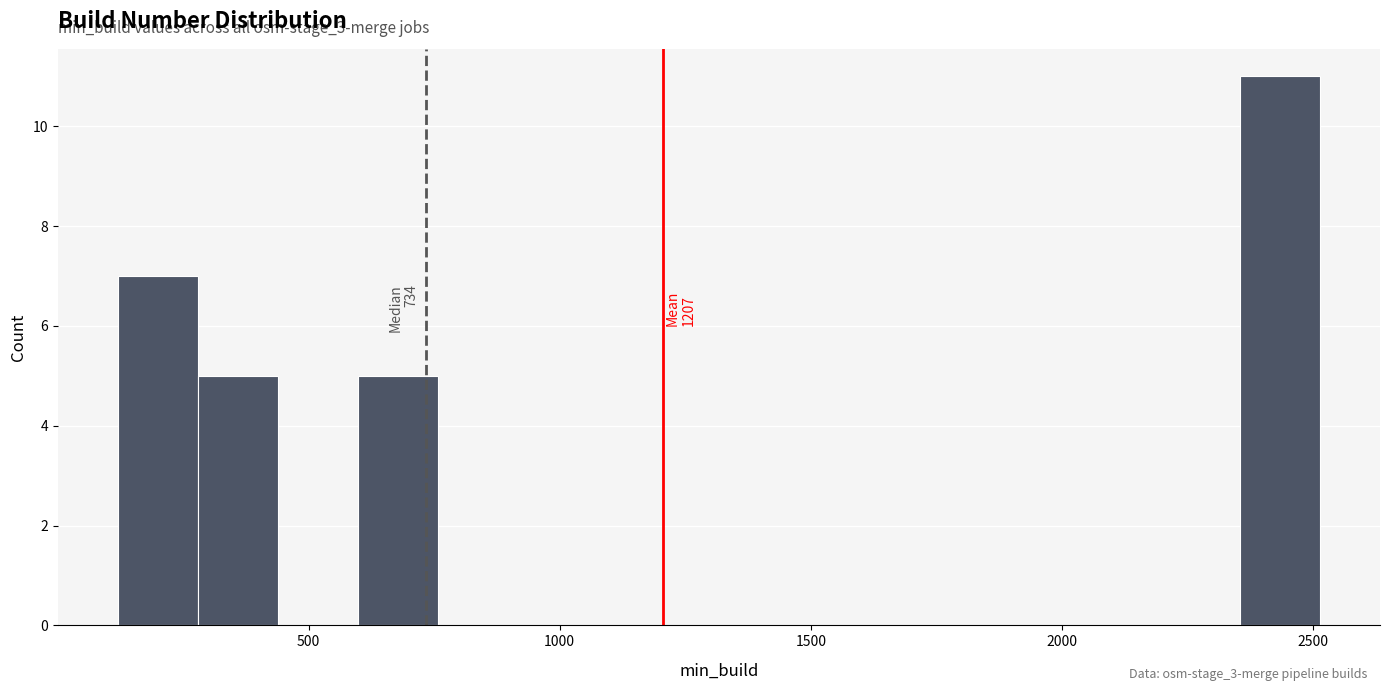

Around what value on the x-axis is the tallest bar? Give the approximate position of its centre, as read against the axis.

2450